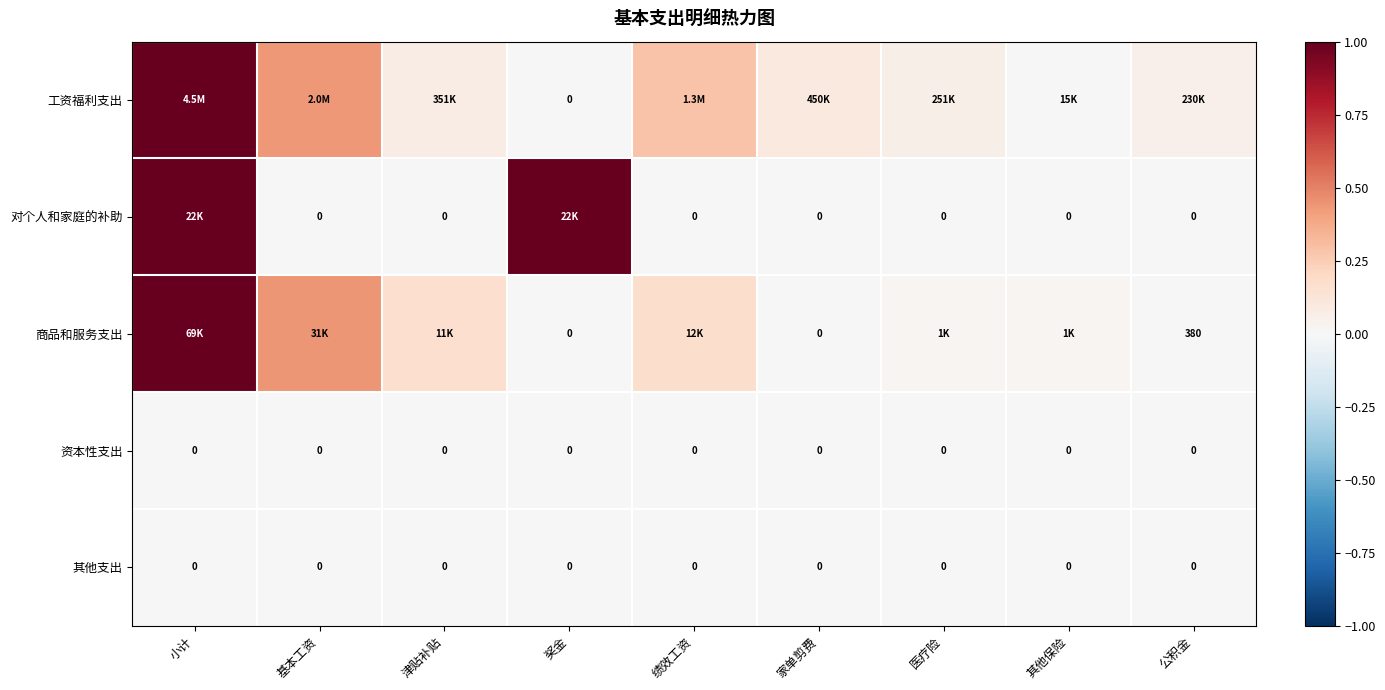

At which category is the sum across all series the highest?

小计